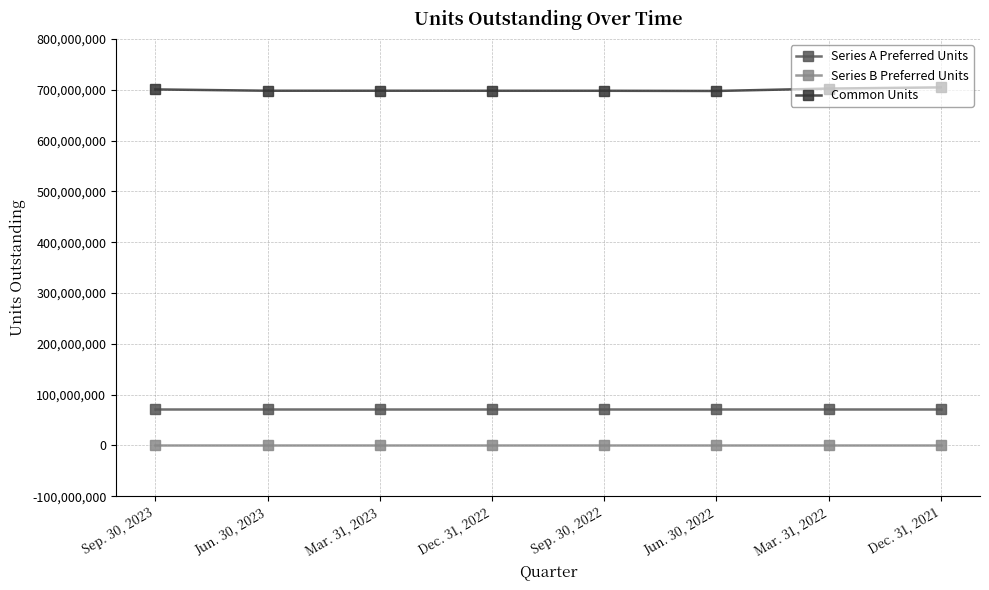

What position from the left is Mar. 31, 2023?

3